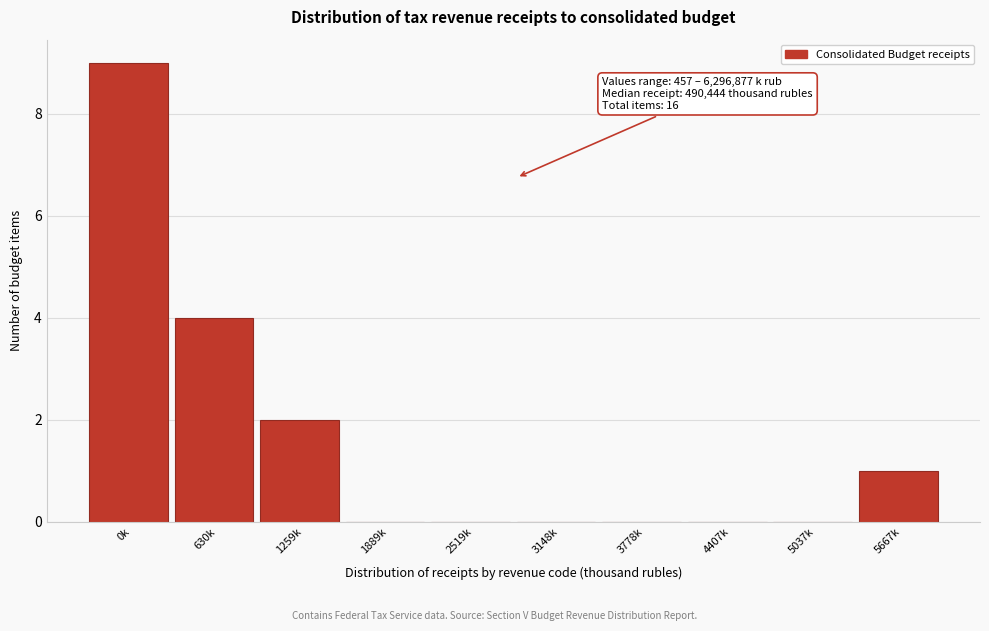

Reading right to left, what are all the values shown in this chart?

5667k=1	5037k=0	4407k=0	3778k=0	3148k=0	2519k=0	1889k=0	1259k=2	630k=4	0k=9